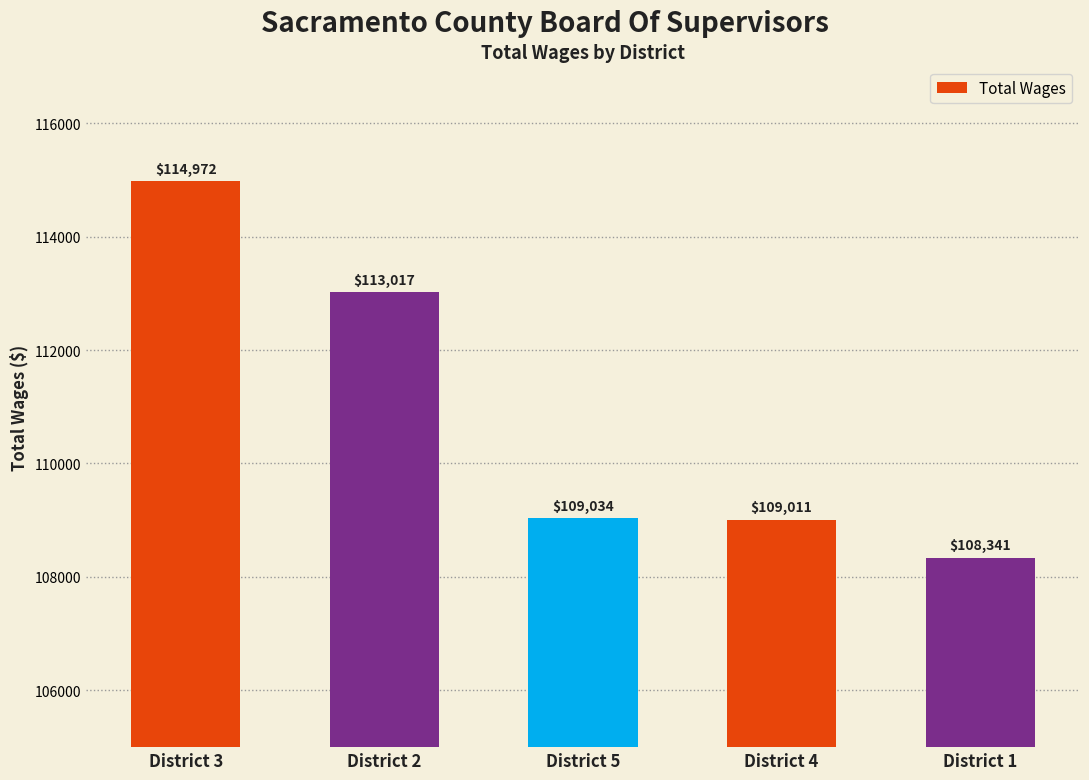

At which label is the value closest to 111656?

District 2